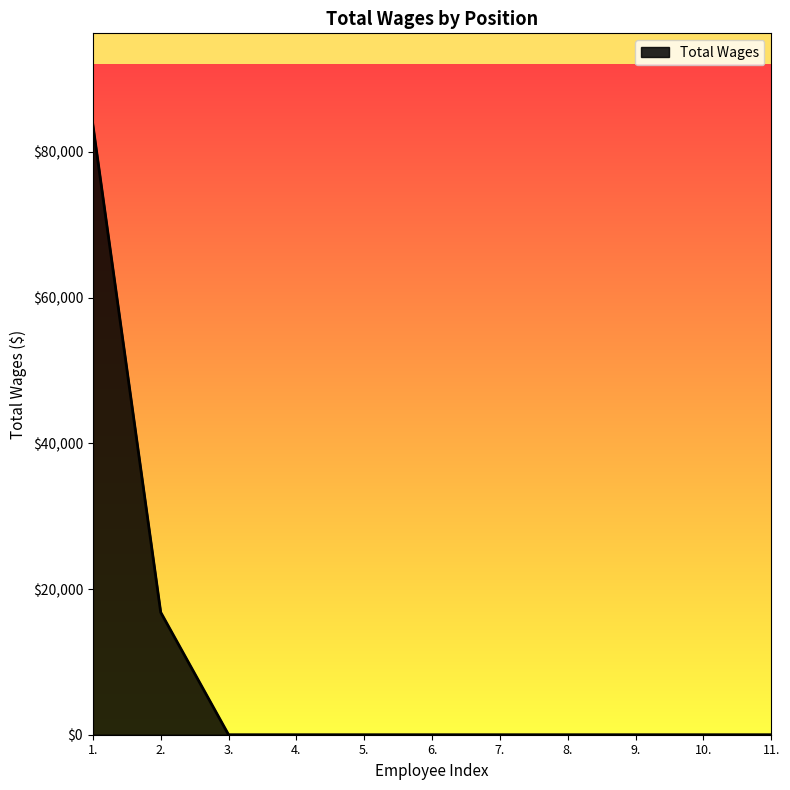

What is the average value?

9139